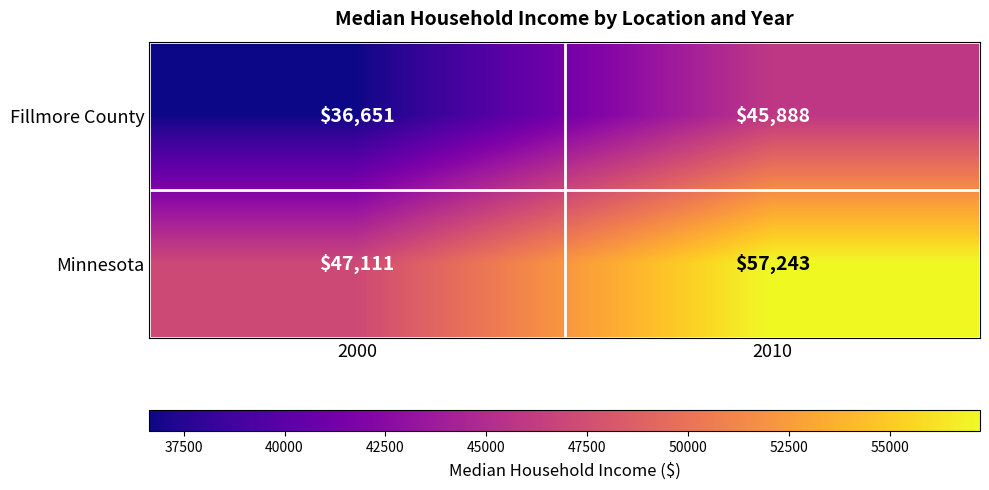

Reading left to right, what are all the values shown in this chart?

Fillmore County: 36651	45888
Minnesota: 47111	57243